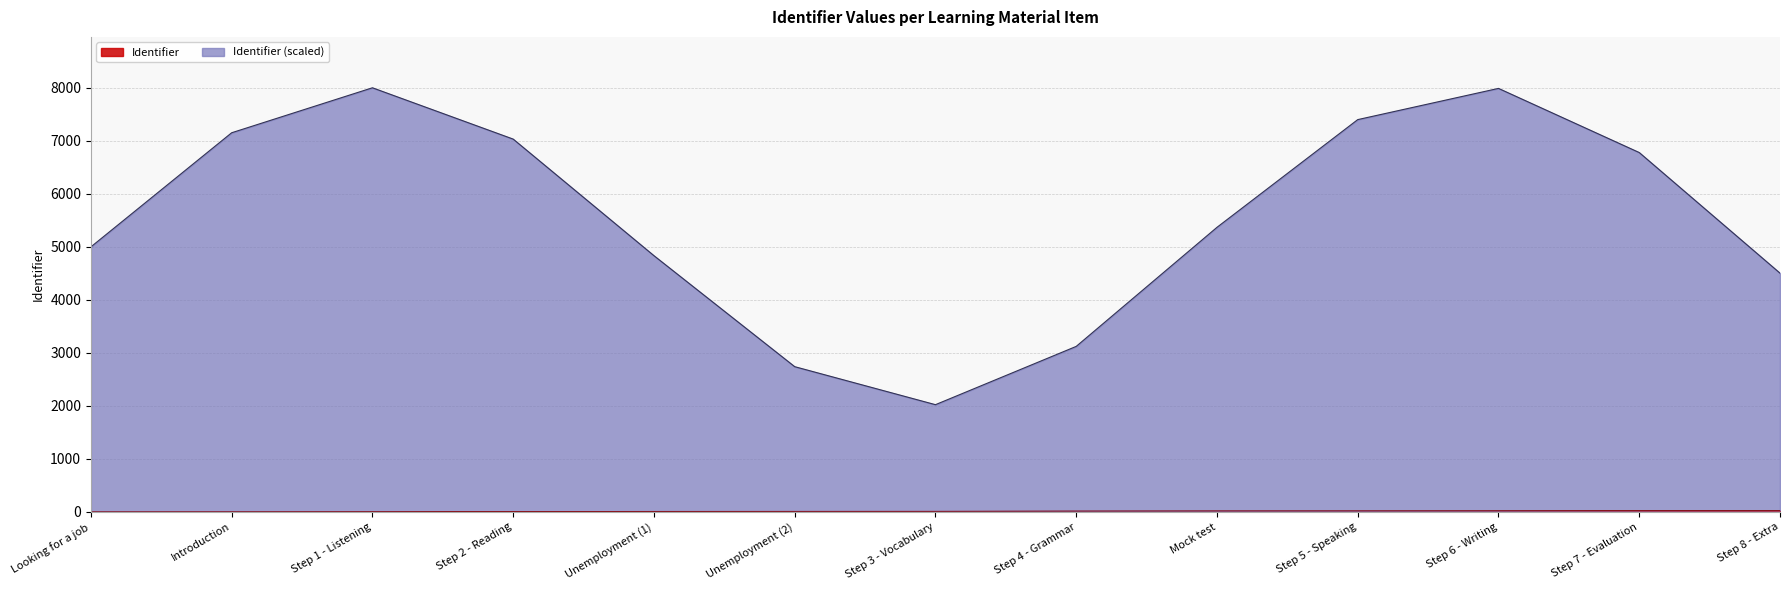

What is the change in value from Looking for a job to Unemployment (2)?

+10